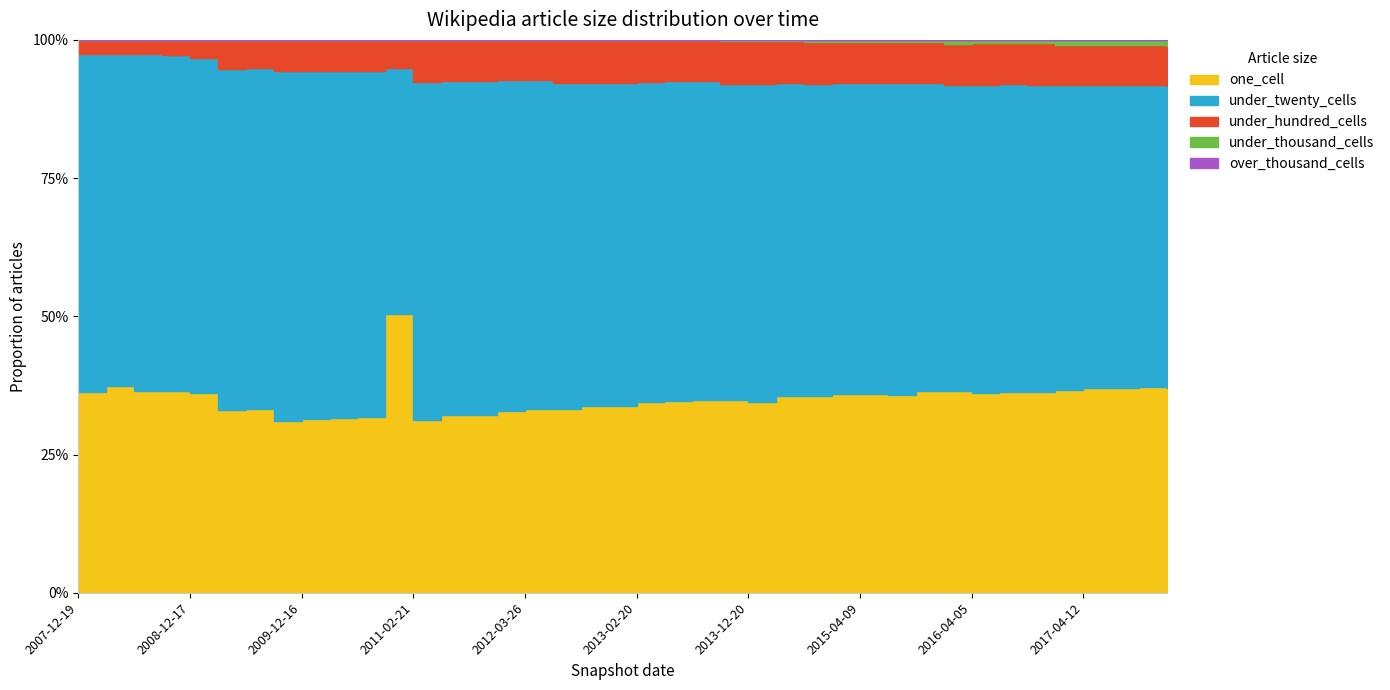

Is the value of over_thousand_cells at 2010-04-01 greater than the value of under_hundred_cells at 2017-07-24?

No